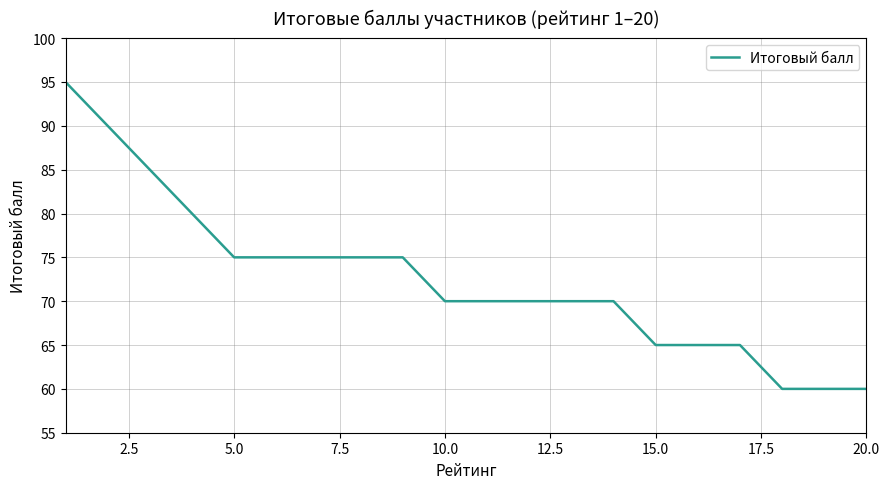

How many lines are shown in the chart?

1